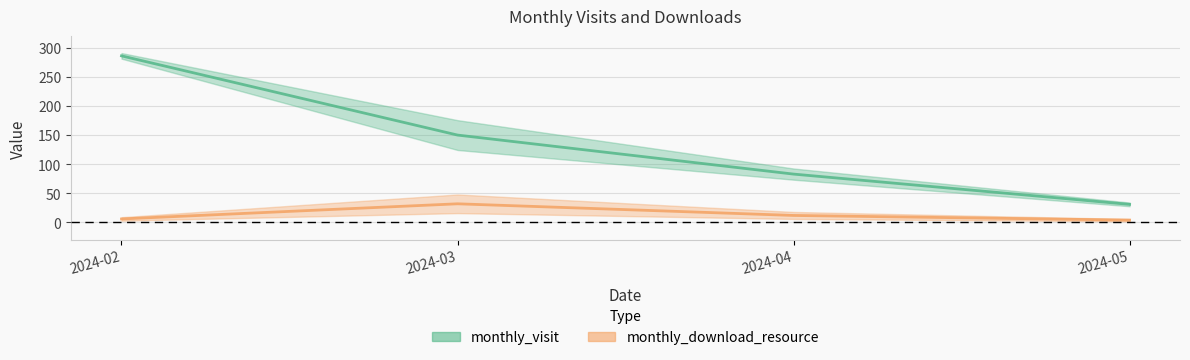

What is the minimum value shown in the chart?

4